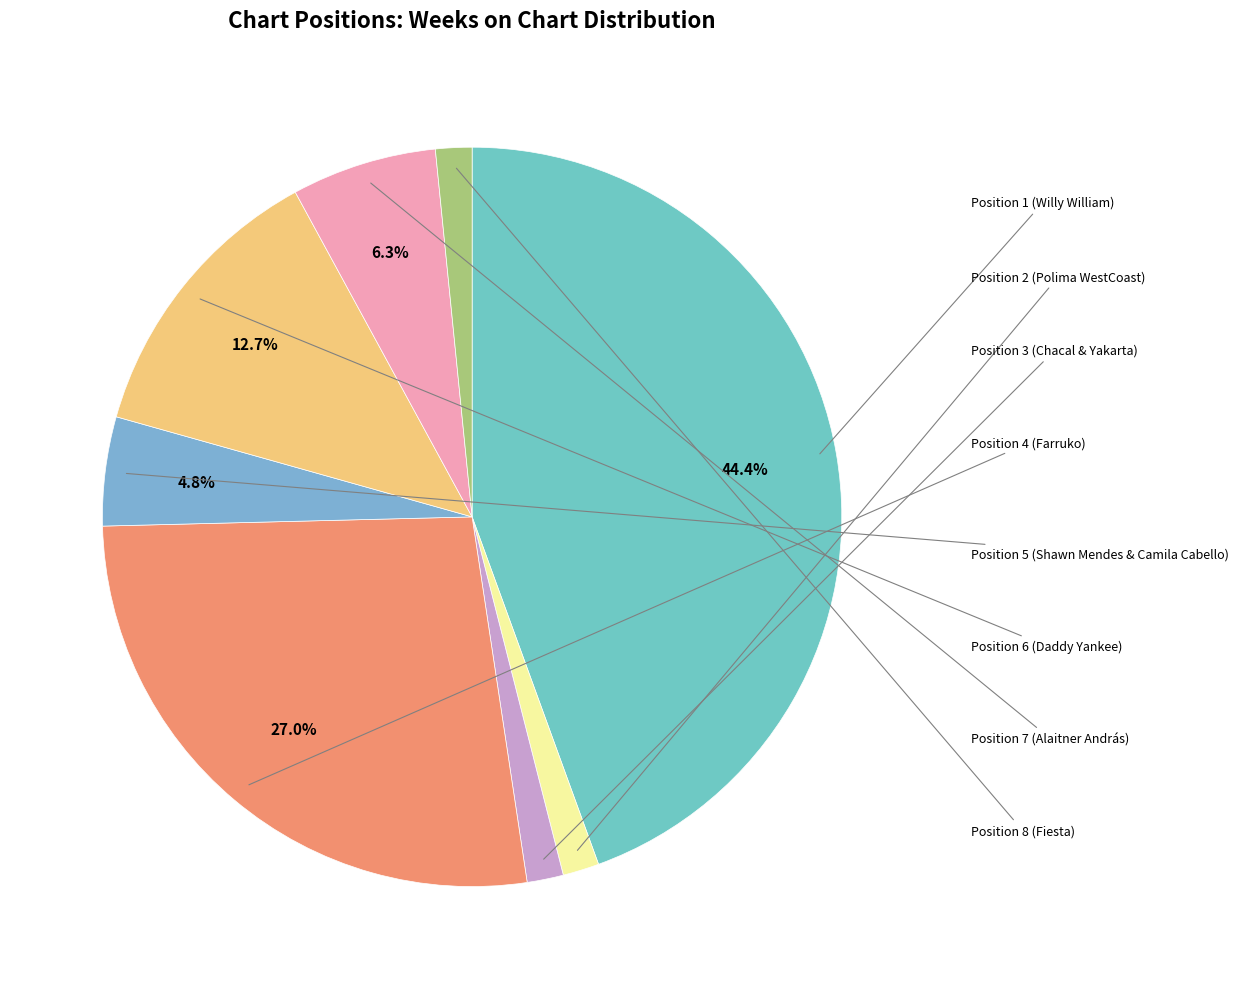

How many slices are in this pie chart?

8